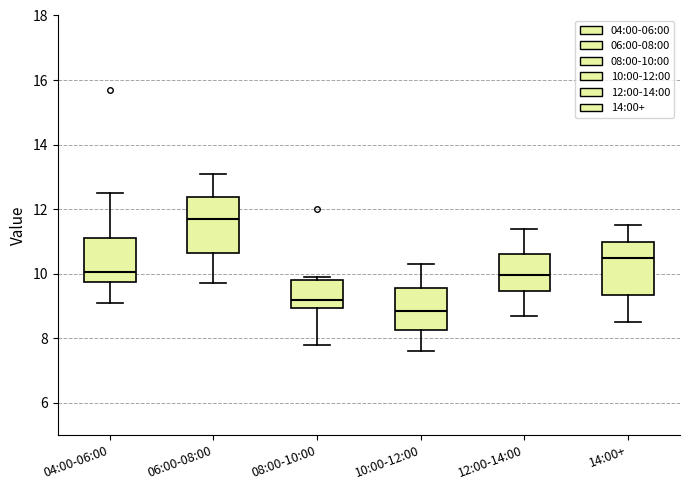

Where does the median line of the box for 06:00-08:00 sit on the y-axis? The values are not printed on the chart, so give them approximately, as read against the axis.

11.8